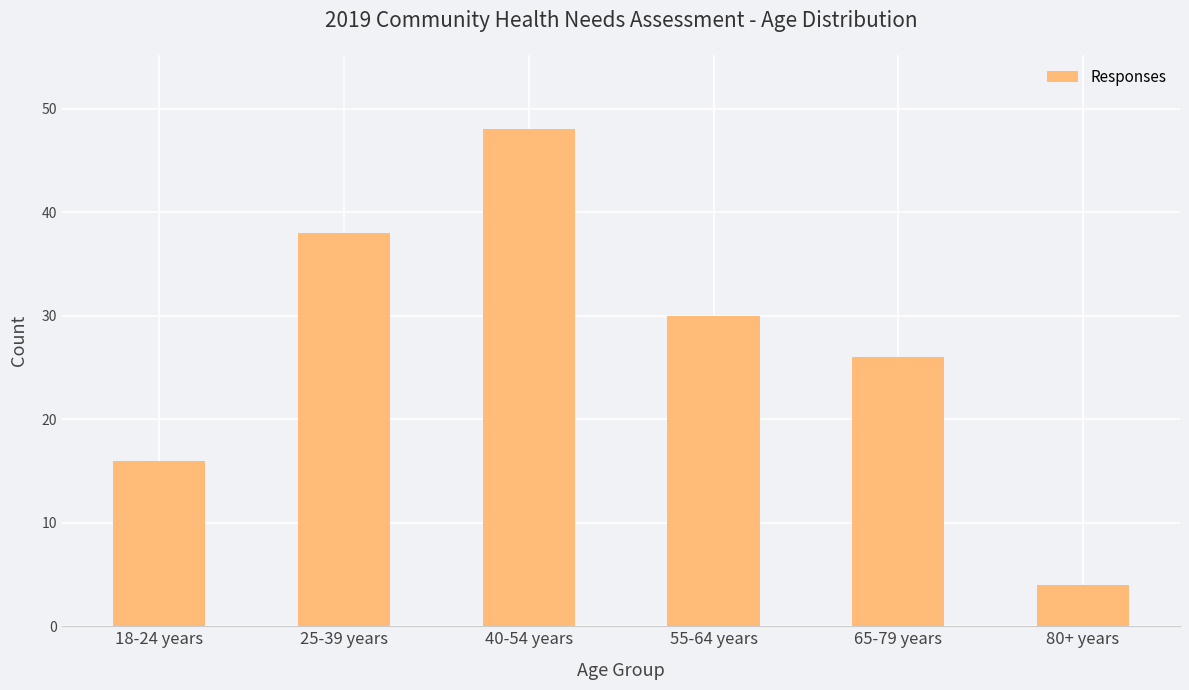

List the labels in order of value, smallest first.

80+ years, 18-24 years, 65-79 years, 55-64 years, 25-39 years, 40-54 years